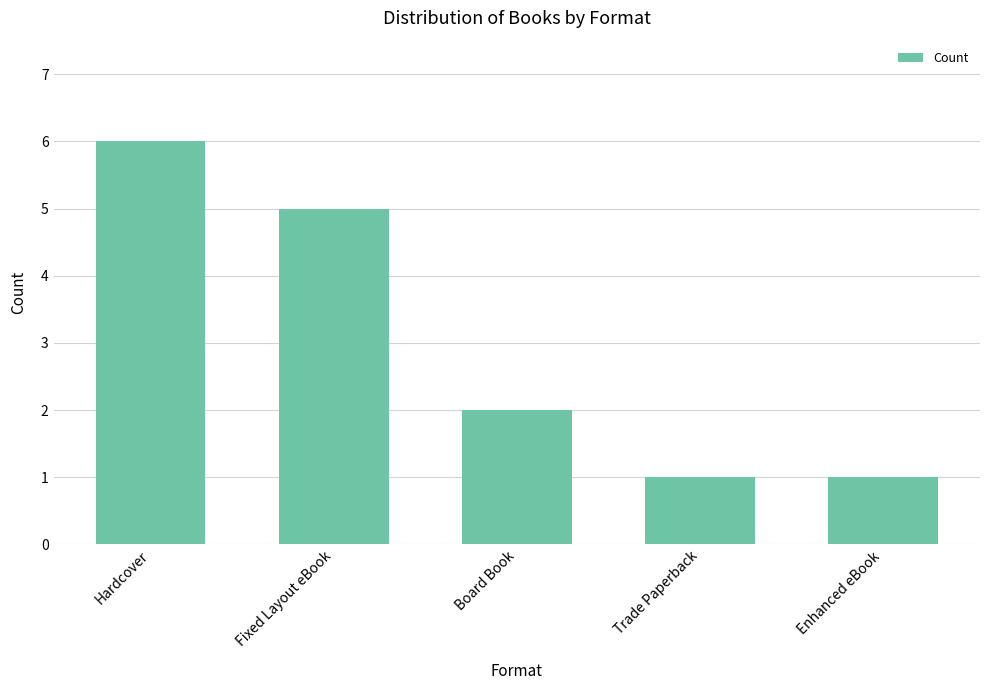

What is the greatest value displayed?

6